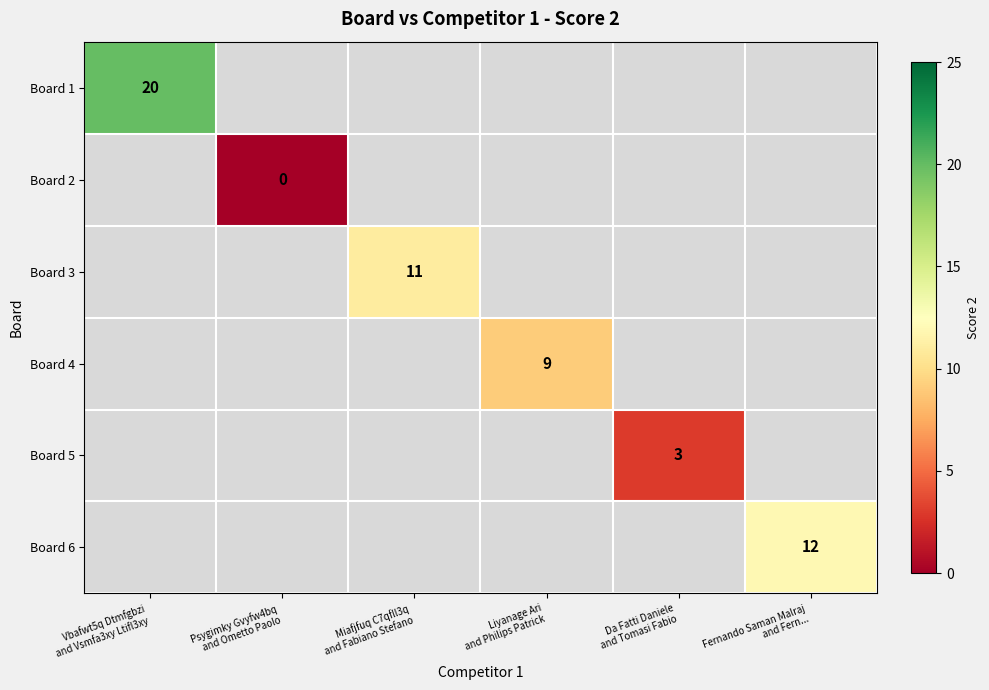

Which has a higher value, Psygimky Gvyfw4bq
and Ometto Paolo or Miafjfuq C7qfll3q
and Fabiano Stefano?

Miafjfuq C7qfll3q
and Fabiano Stefano